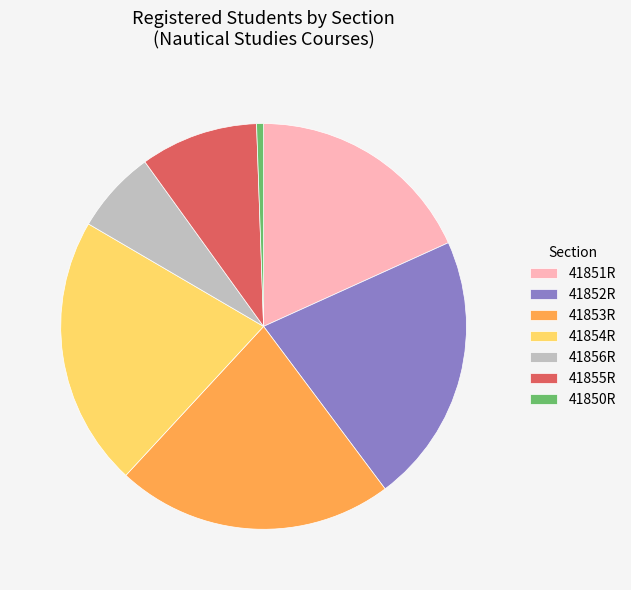

Which has a higher value, 41852R or 41855R?

41852R